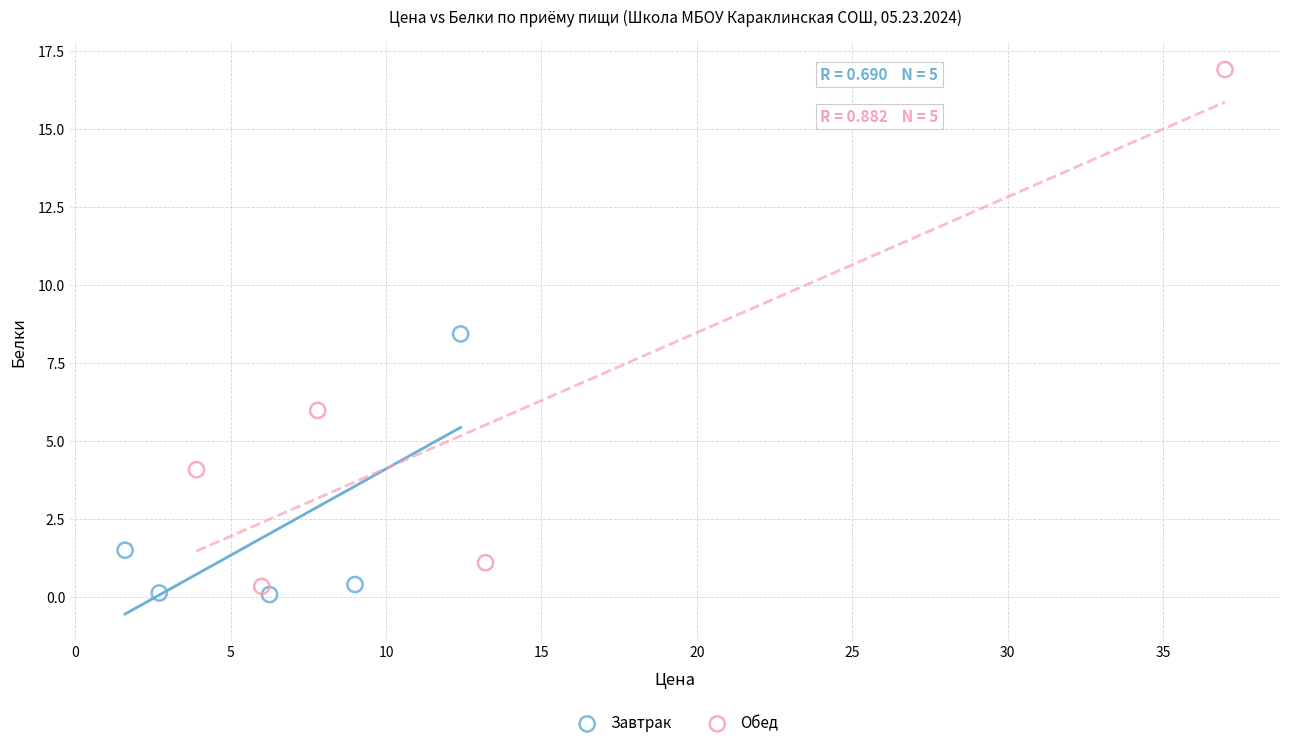

What are all the series names shown in the legend?

Завтрак, Обед